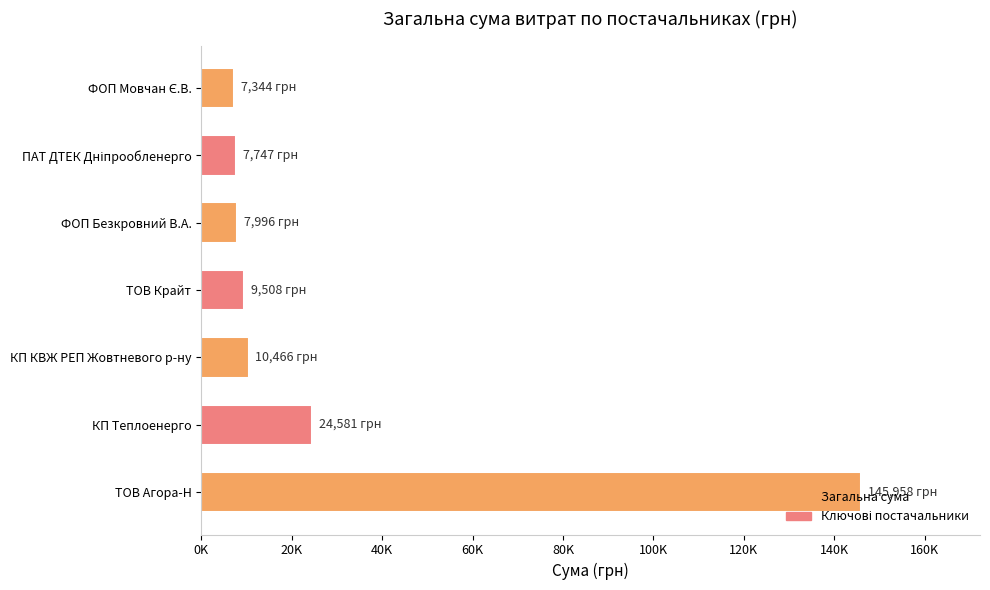

Are the bars horizontal?

Yes